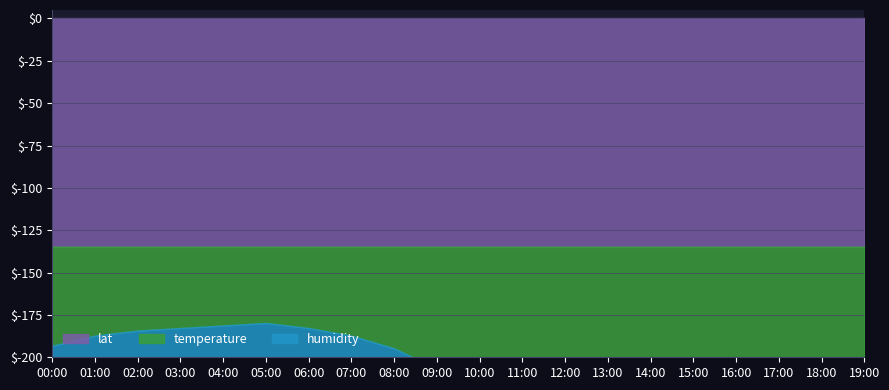

What is the total value across all series at 14:00?

156.1